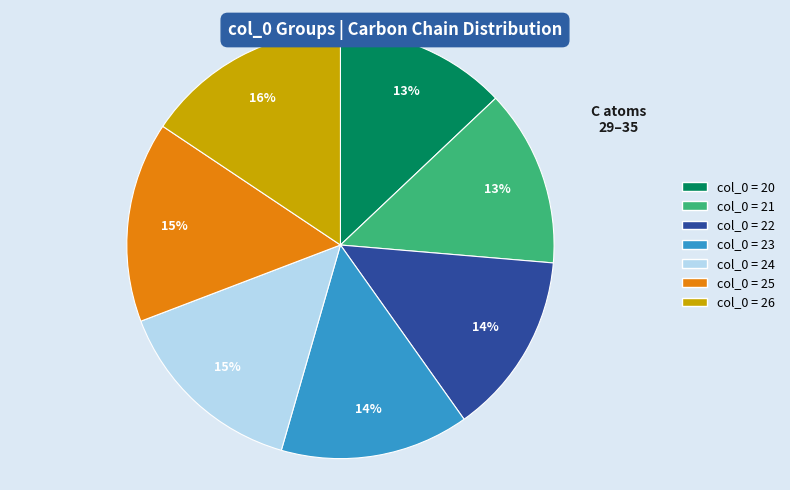

Is there any slice that represents more than half of the pie?

No